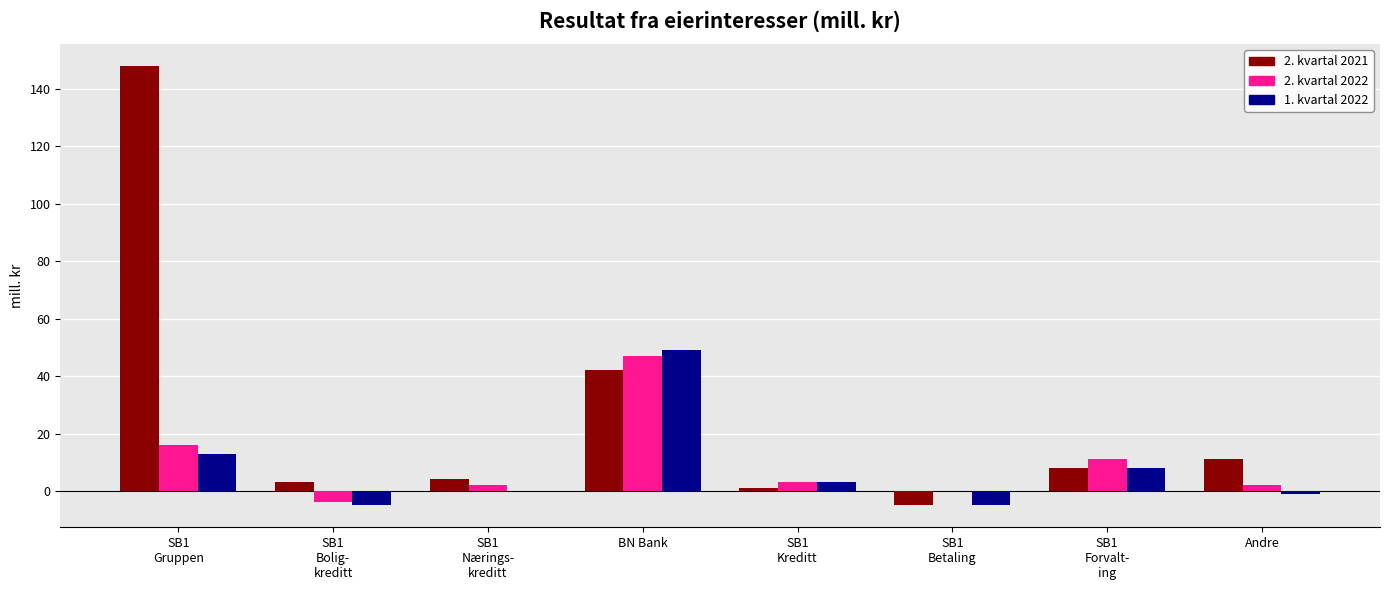

Which series has the largest total across all categories?

2. kvartal 2021